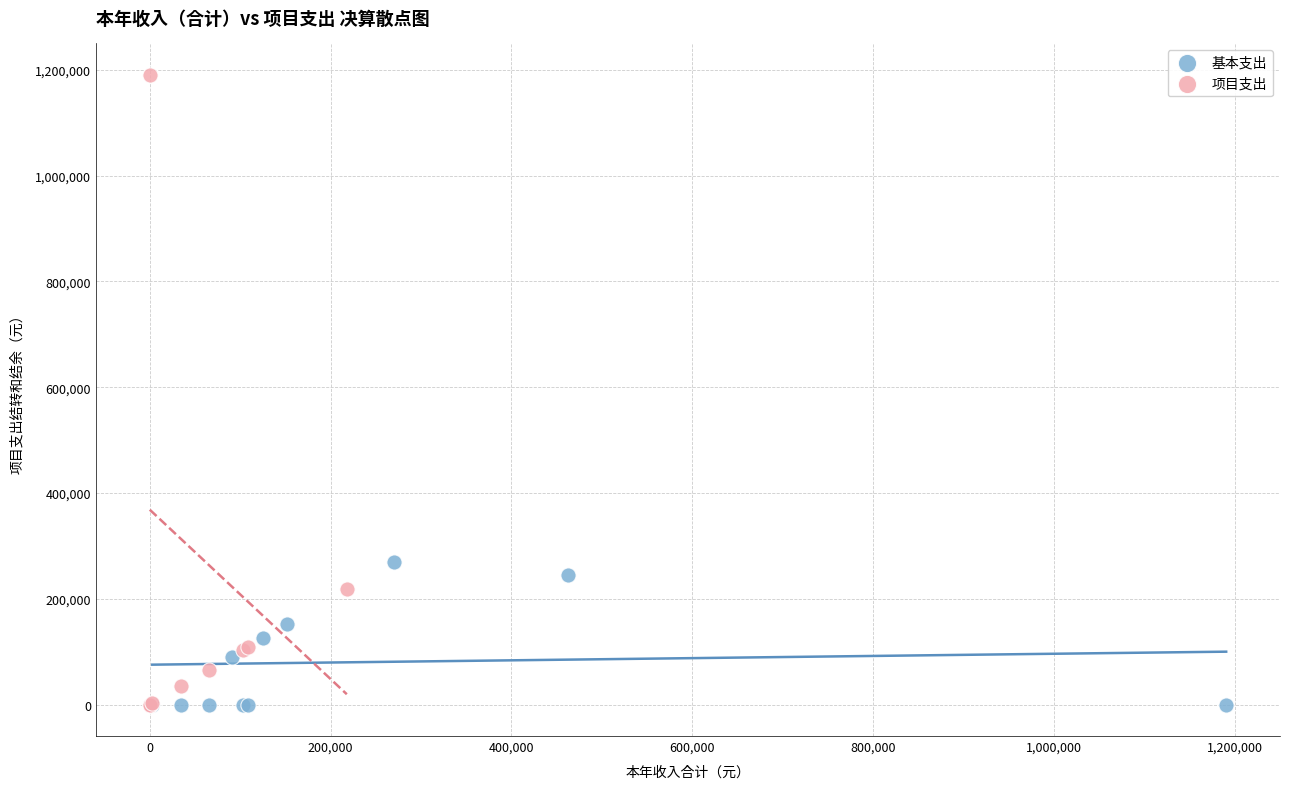

Which series has the largest Y range (max minus min)?

项目支出